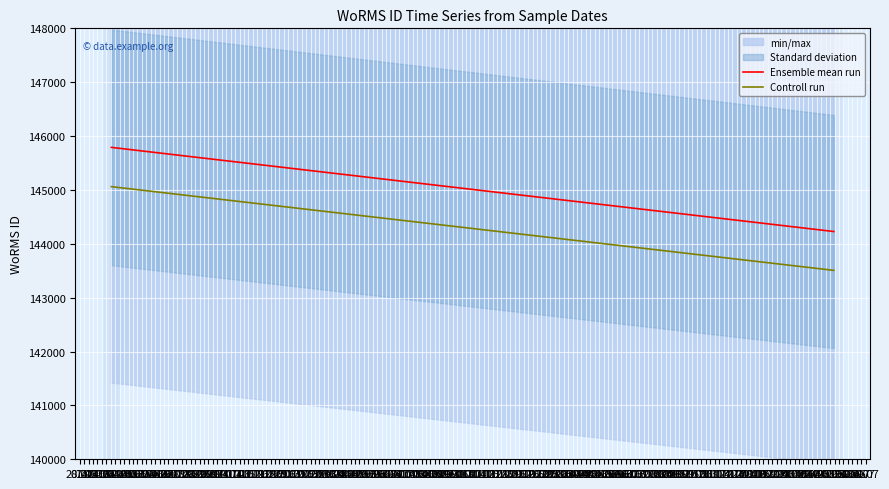

The Controll run series shows 82509.8 at 28.02. True or false?

False